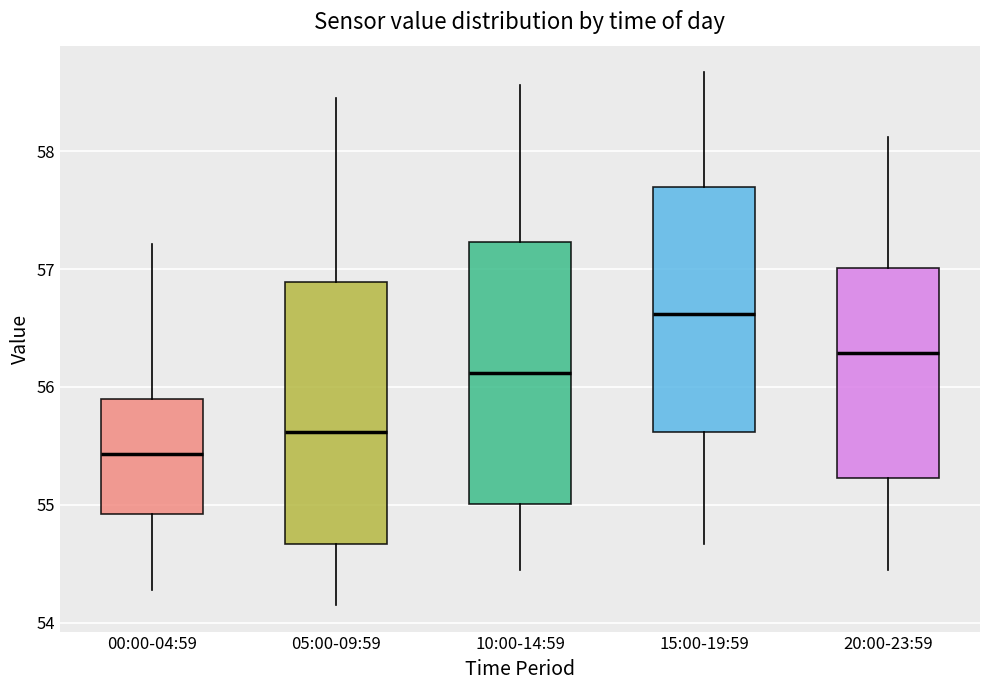

Reading left to right, transcribe this box plot: for each box, give where its median line is, the range the box spans, and where its two whiskers end, as read against the y-axis. The values are not printed on the chart, so give them approximately, as read against the axis.

00:00-04:59: median 55.4, box 54.9 to 55.9, whiskers 54.3 to 57.2
05:00-09:59: median 55.6, box 54.7 to 56.9, whiskers 54.2 to 58.5
10:00-14:59: median 56.1, box 55.0 to 57.2, whiskers 54.5 to 58.6
15:00-19:59: median 56.6, box 55.6 to 57.7, whiskers 54.7 to 58.7
20:00-23:59: median 56.3, box 55.2 to 57.0, whiskers 54.5 to 58.1